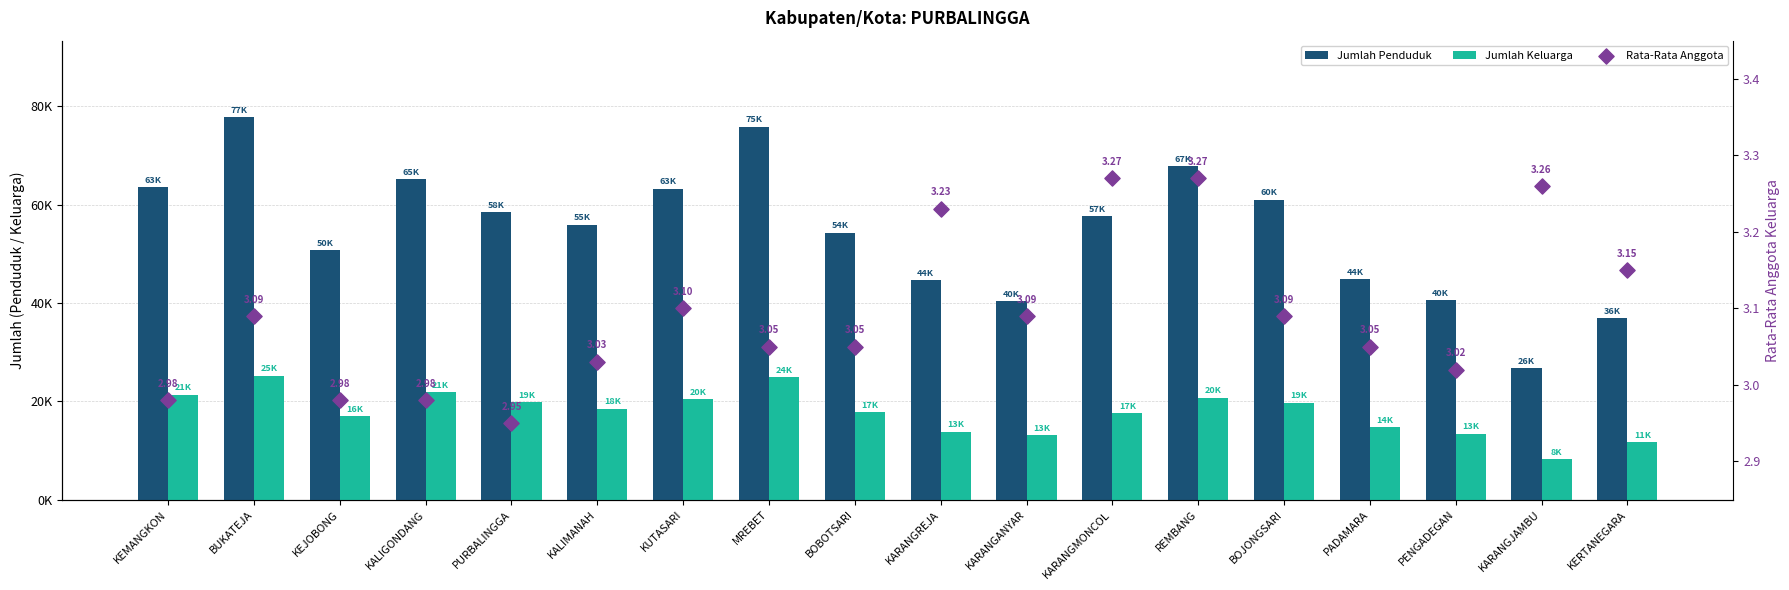

What are all the series names shown in the legend?

Jumlah Penduduk, Jumlah Keluarga, Rata-Rata Anggota